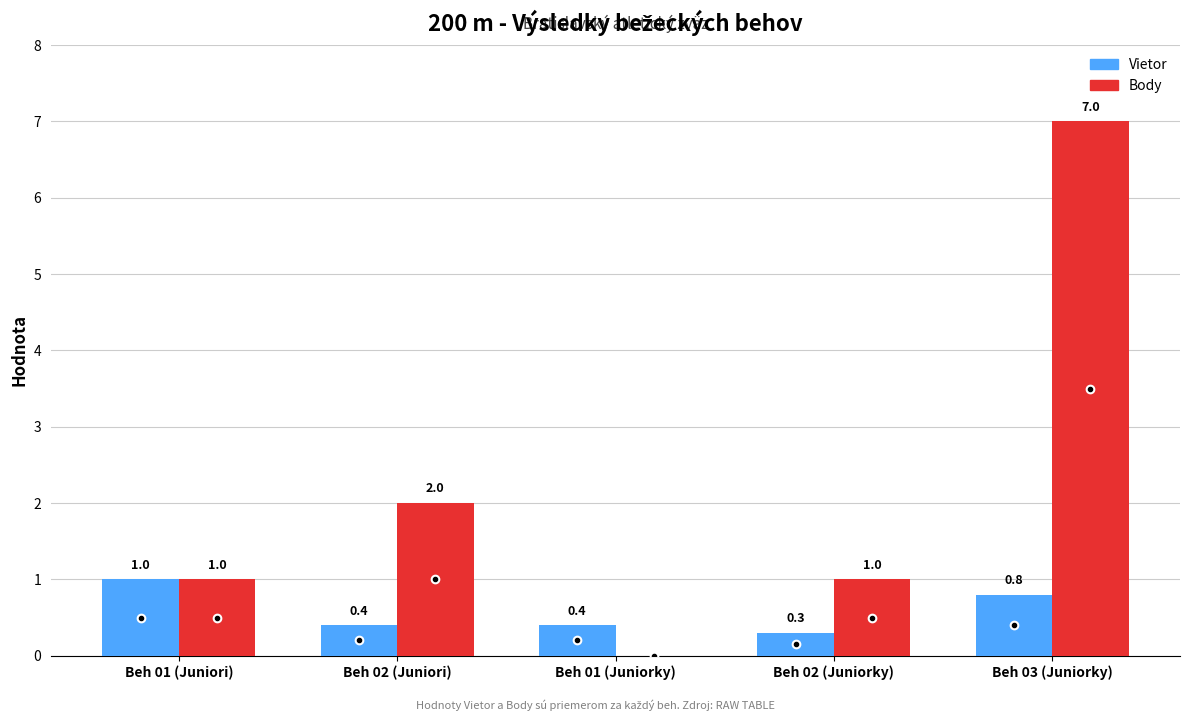

Which series changed the most between Beh 01 (Juniori) and Beh 02 (Juniori)?

Body